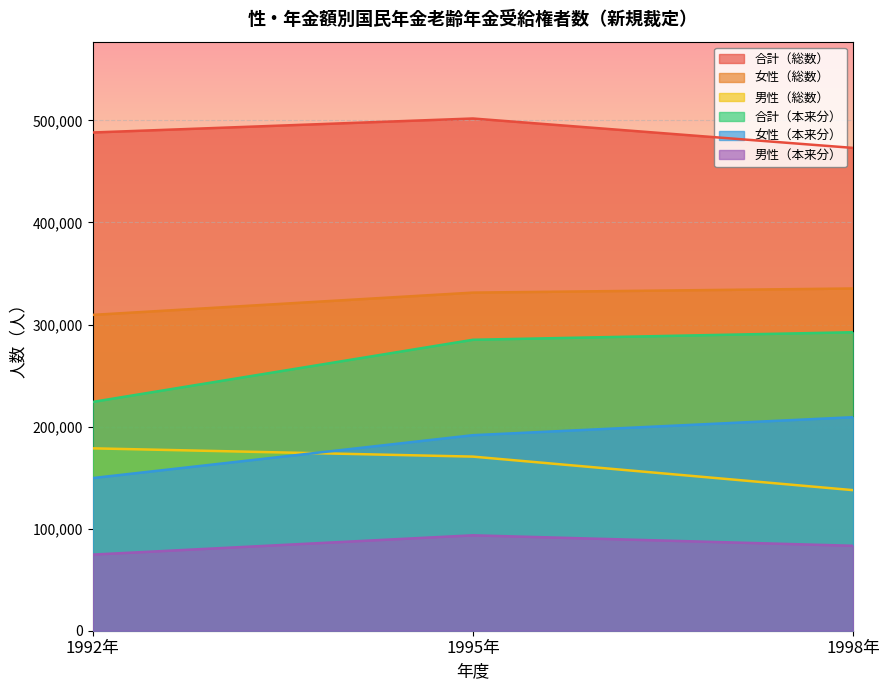

True or false: 合計（総数） has a value of 685577 at 1998年.

False